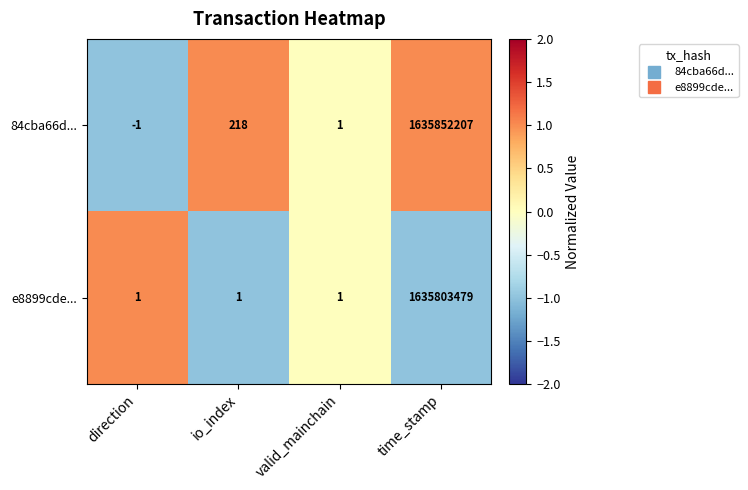

The 84cba66d... series shows 332 at io_index. True or false?

False